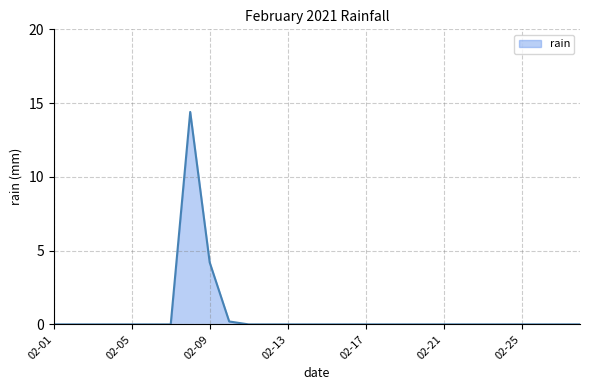

What is the maximum value shown in the chart?

14.4